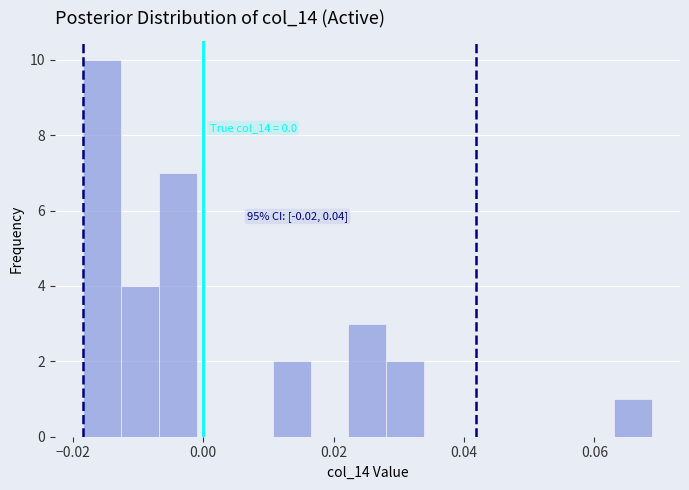

Read against the x-axis, roughly where is the centre of the tallest bar?

-0.016